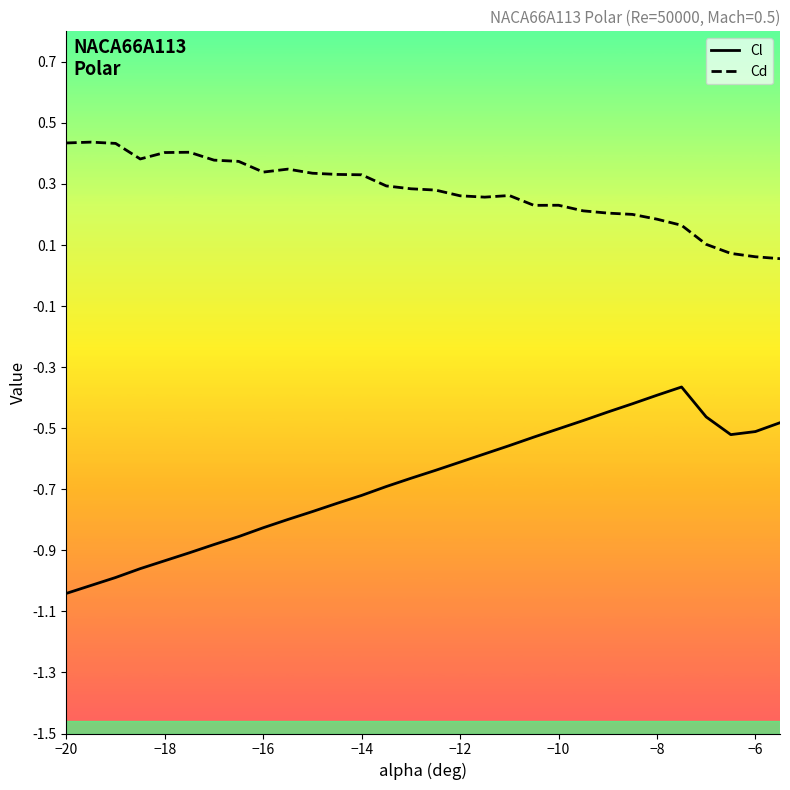

Does the chart display data point markers on the line(s)?

No